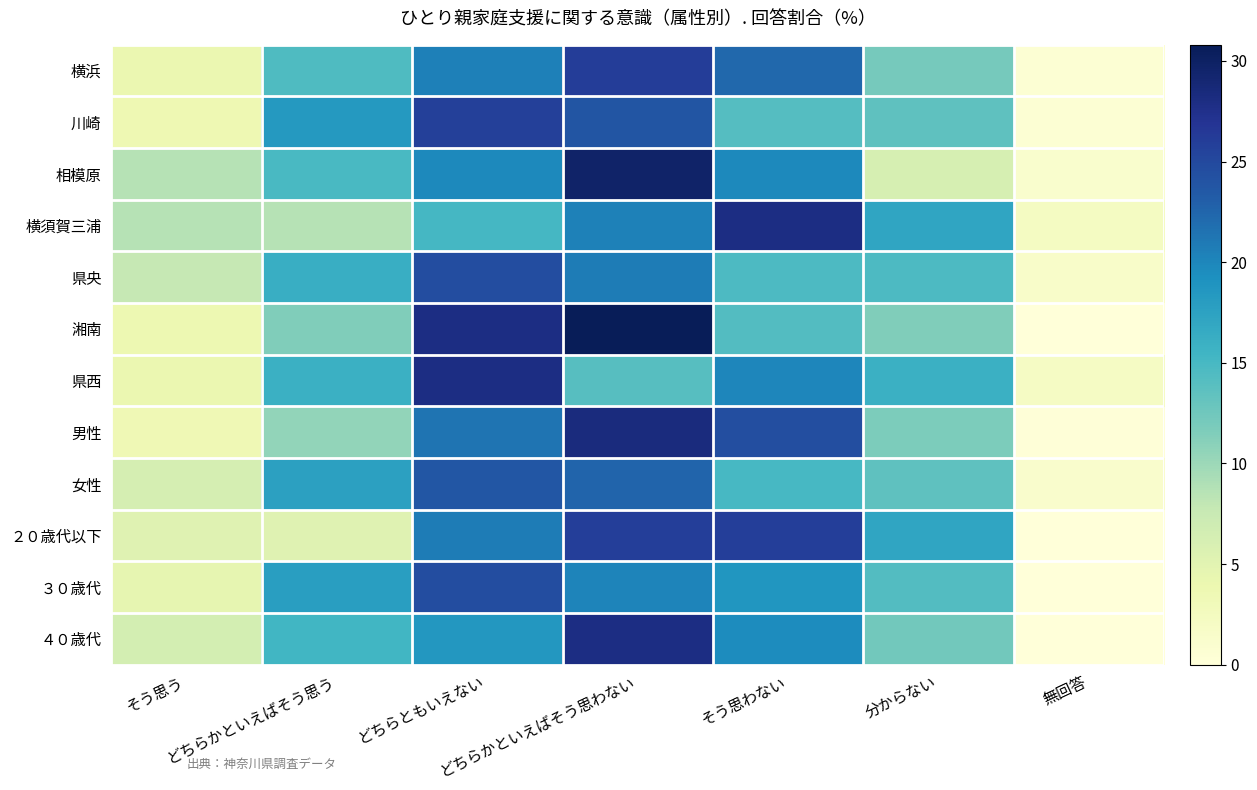

List the series in order of their peak value, highest first.

湘南, 相模原, 男性, 横須賀三浦, 県西, ４０歳代, 横浜, ２０歳代以下, 川崎, 県央, ３０歳代, 女性